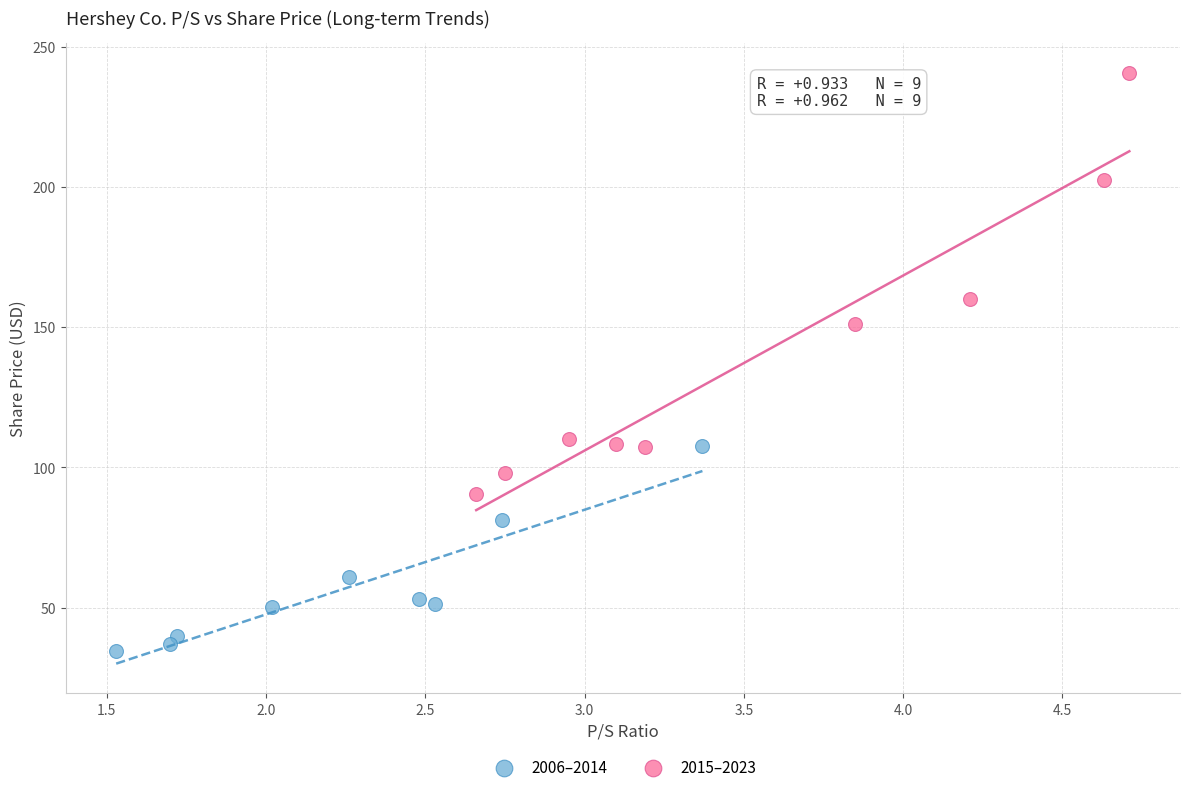

Which series contains the lowest Y value?

2006–2014